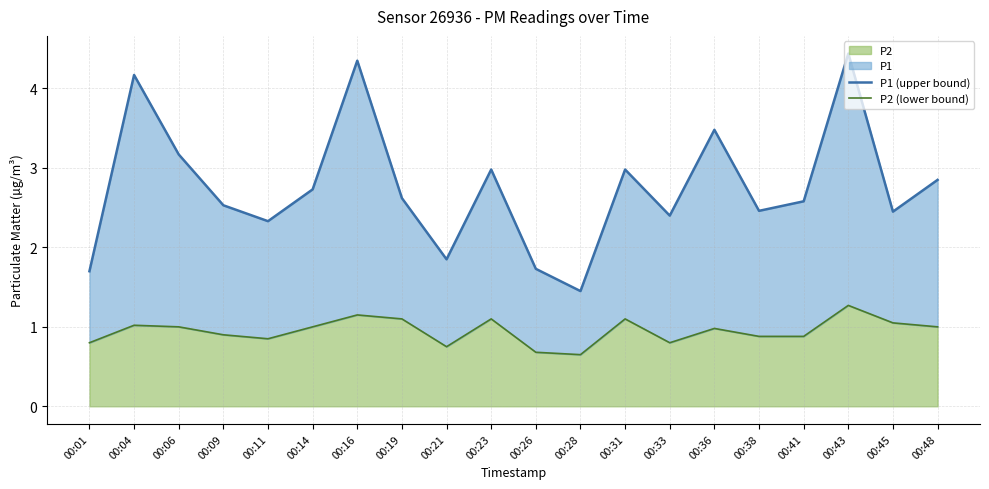

Is it true that P1 (upper bound) equals 0.8 at 00:01?

False